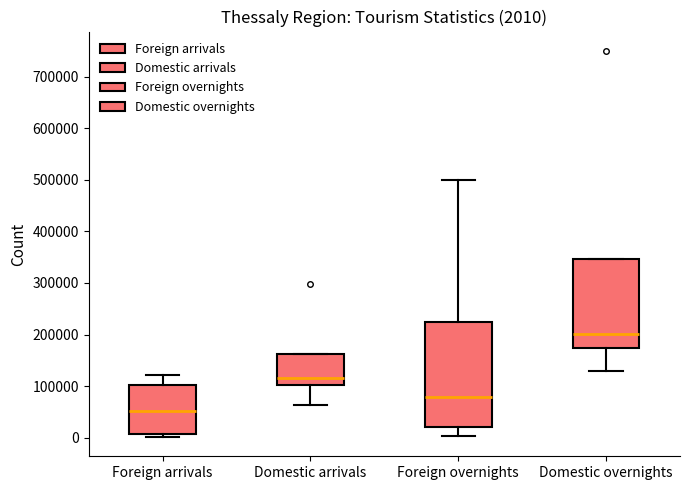

Comparing the boxes themselves (not the whiskers), which one is the tallest?

Foreign overnights